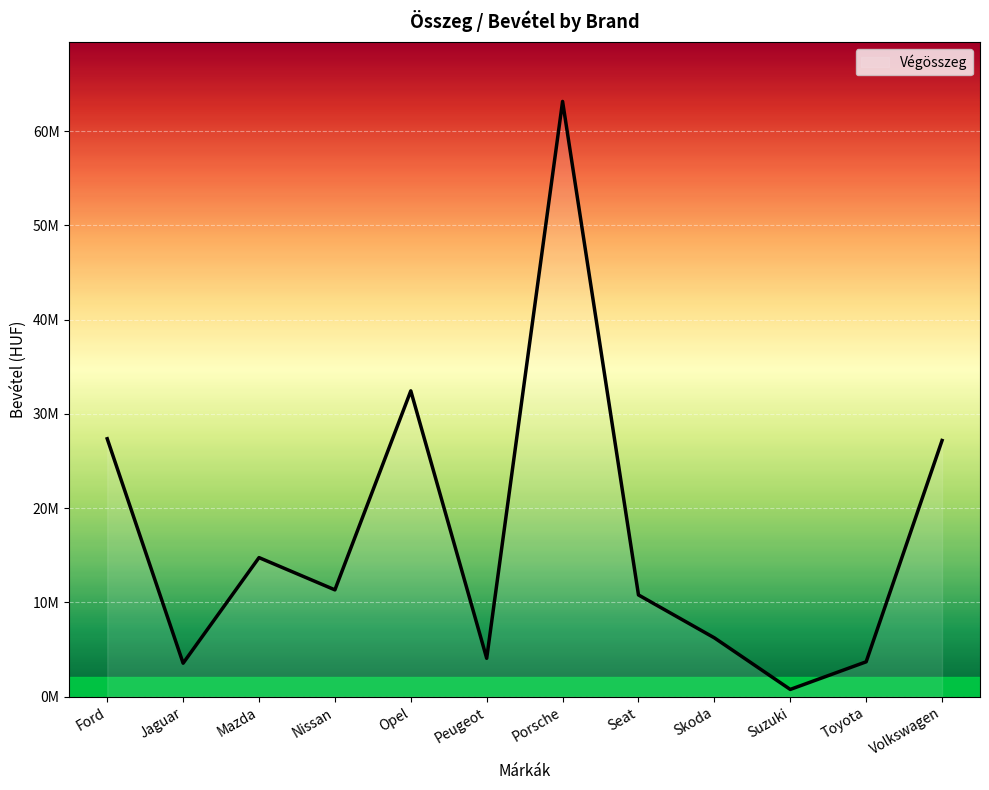

At which category does the data reach its first local valley?

Jaguar